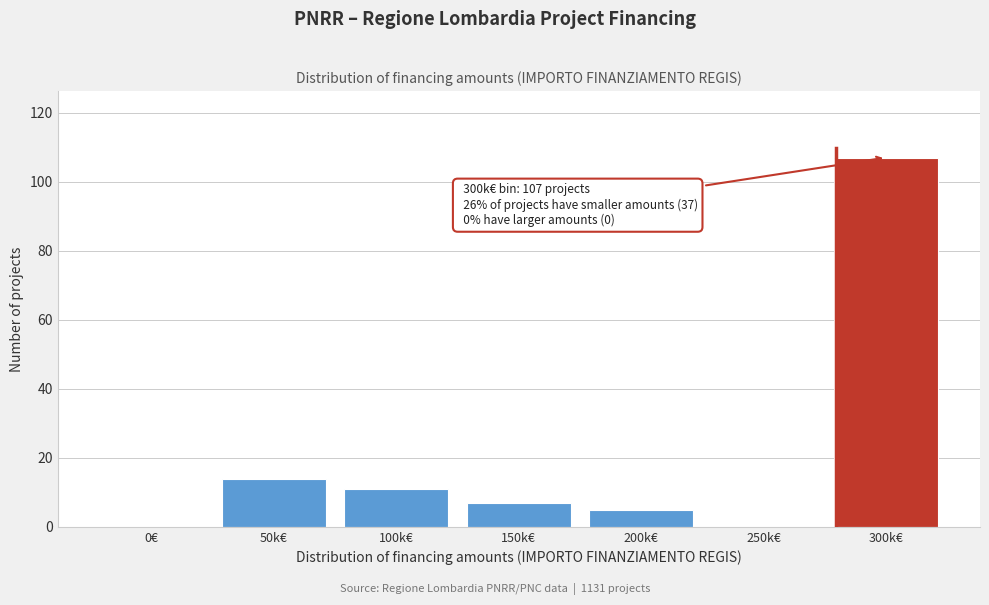

Reading left to right, what are all the values shown in this chart?

0€=0	50k€=14	100k€=11	150k€=7	200k€=5	250k€=0	300k€=107